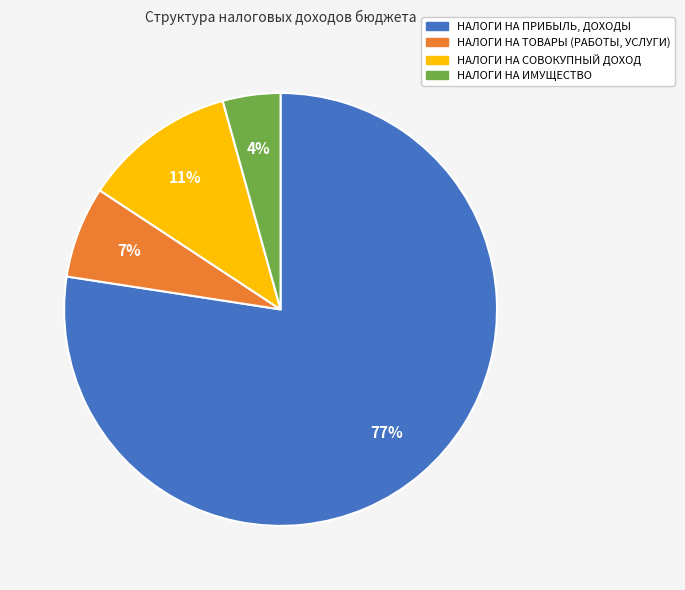

What is the smallest slice in the pie chart?

НАЛОГИ НА ИМУЩЕСТВО